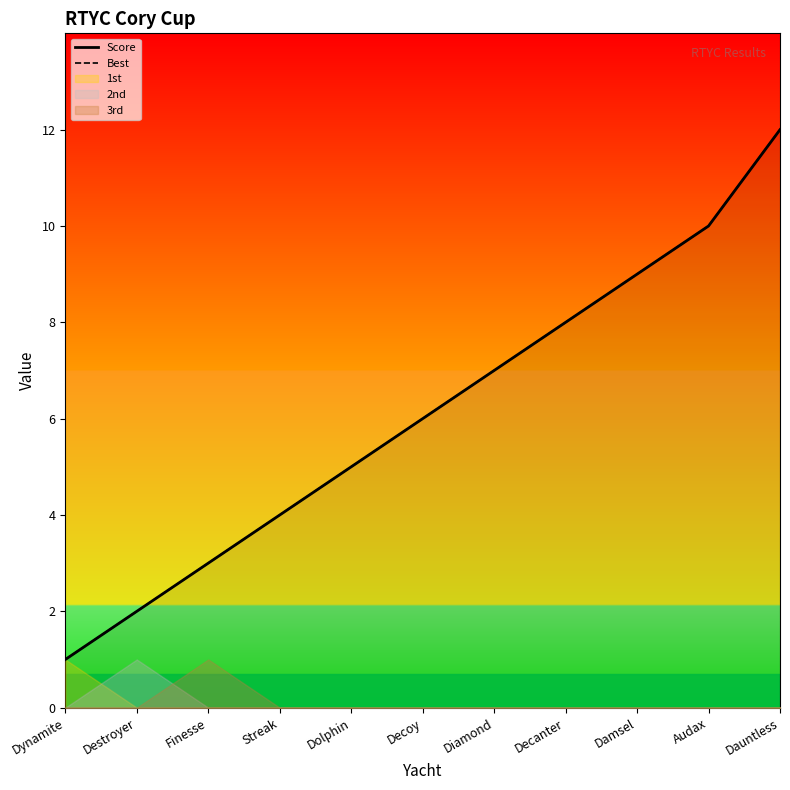

What is the smallest value displayed?

1